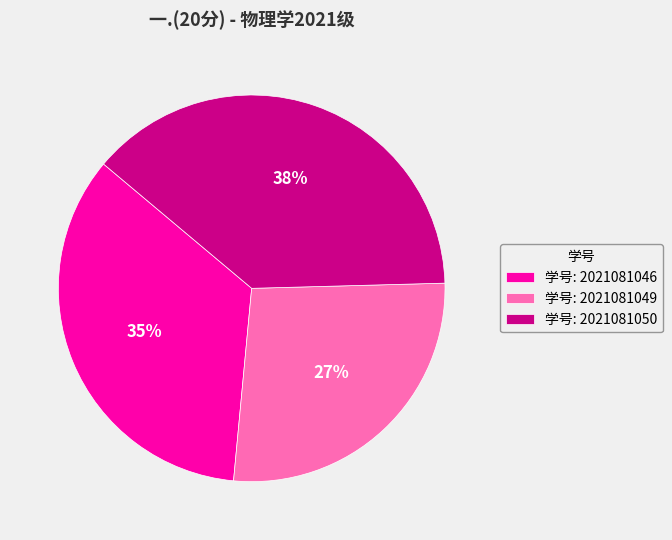

Does any single category account for the majority?

No